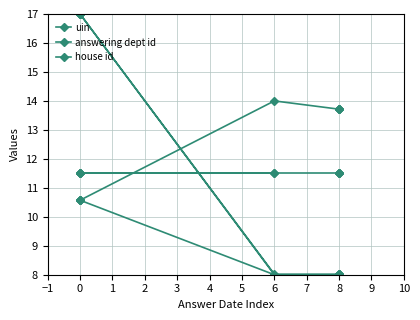

List the series in order of their peak value, lowest first.

house id, answering dept id, uin